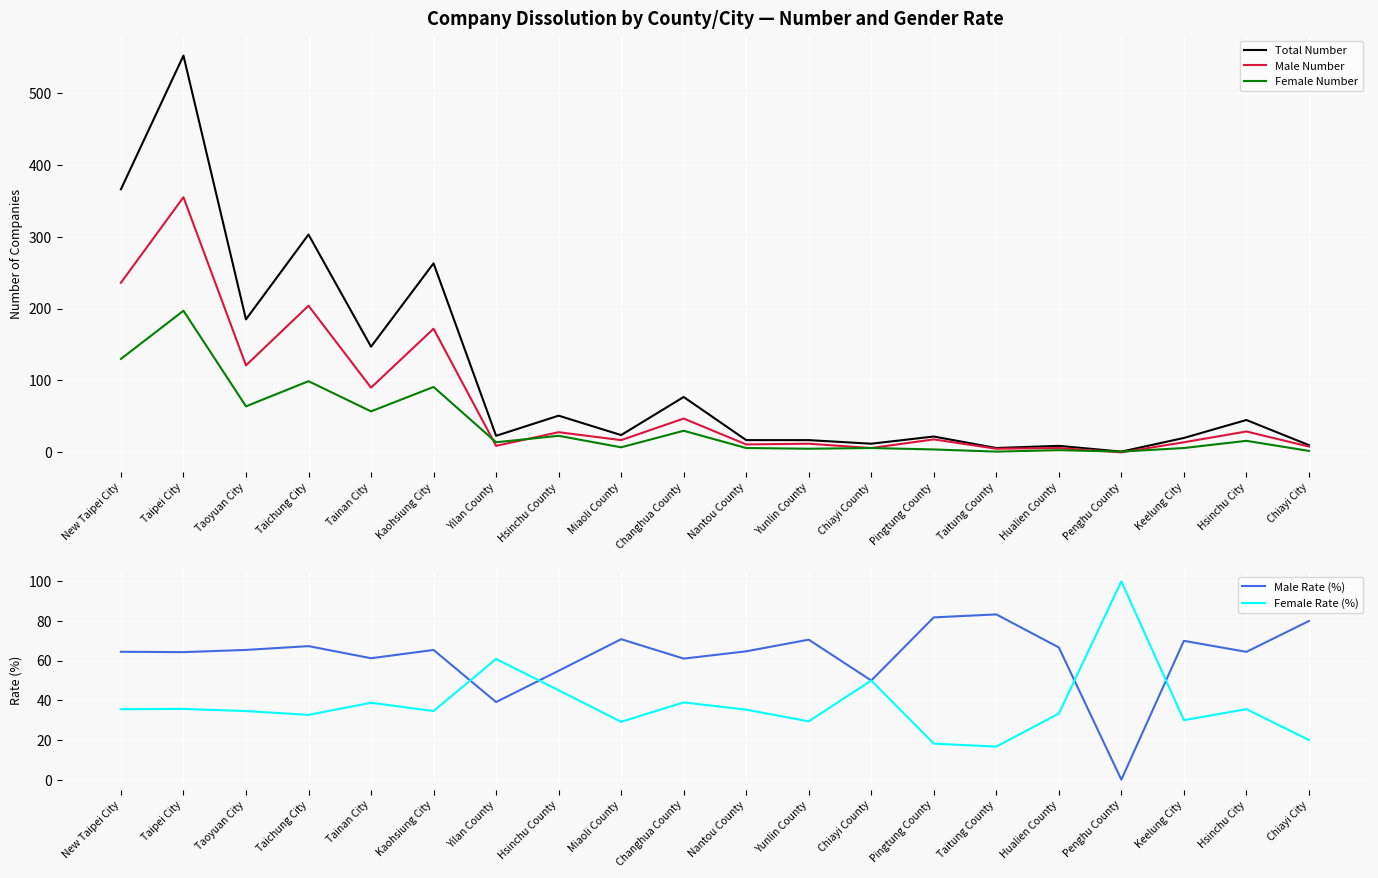

In Female Number, how many points are lower than both neighbors (excluding endpoints)?

7